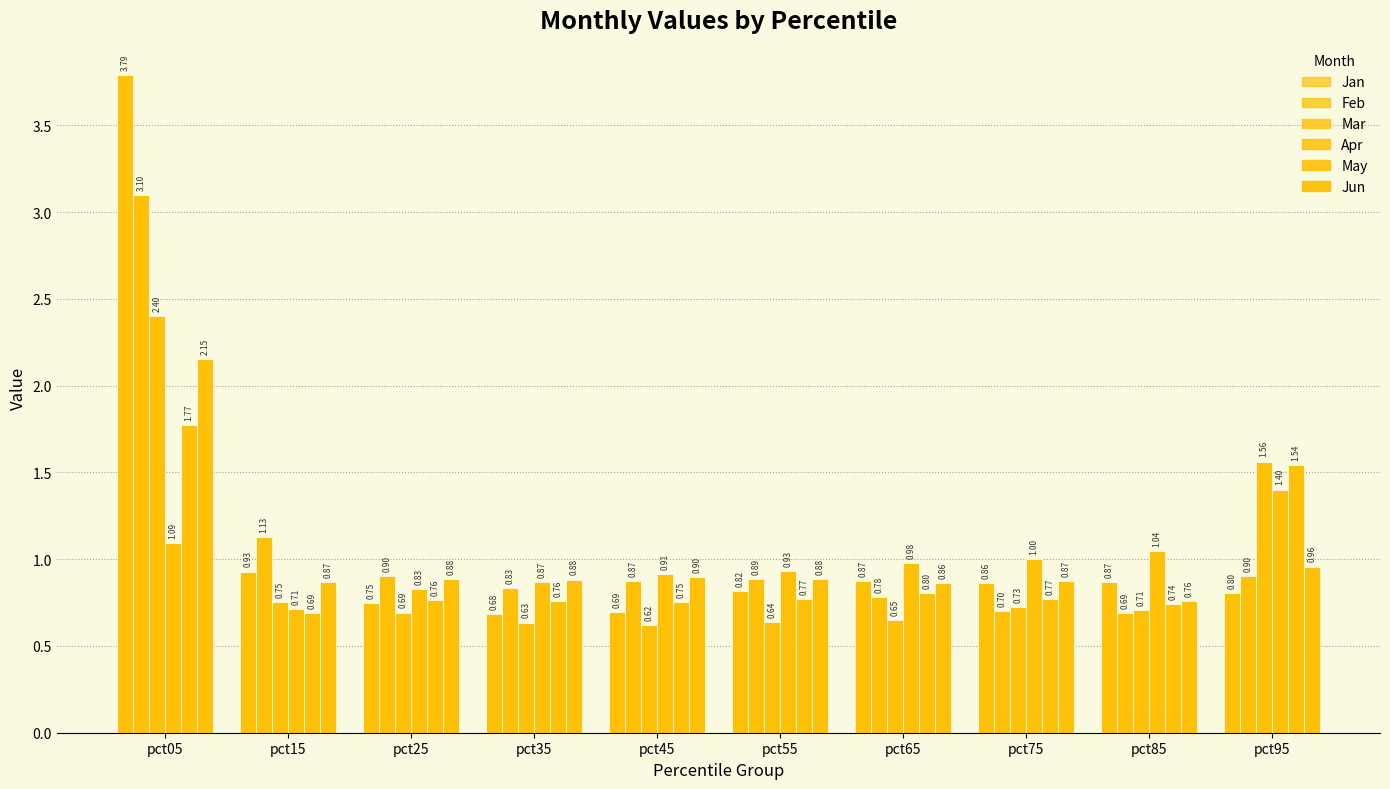

Rank the series at pct45 from lowest to highest value.

Mar, Jan, May, Feb, Jun, Apr